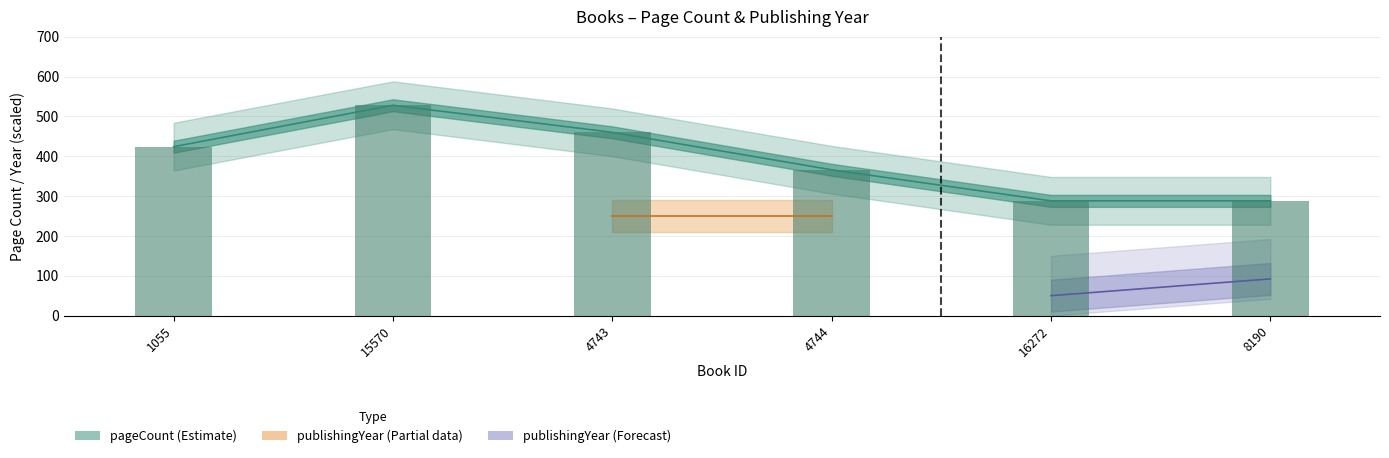

Approximately how many times larger is the value at 16272 compared to 4744?

0.8